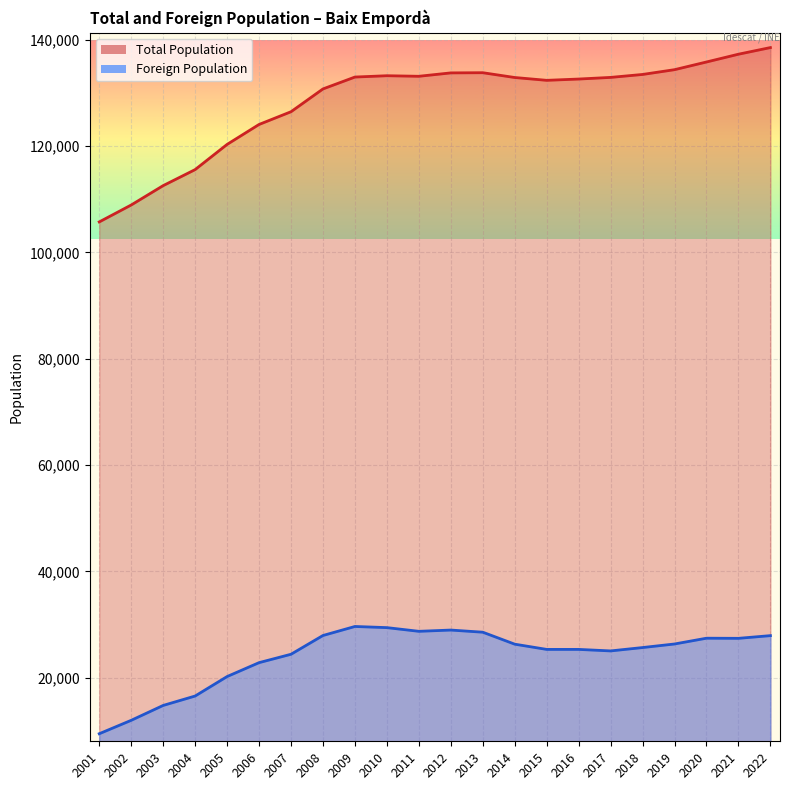

At which label does Total Population first exceed 132906?

2009